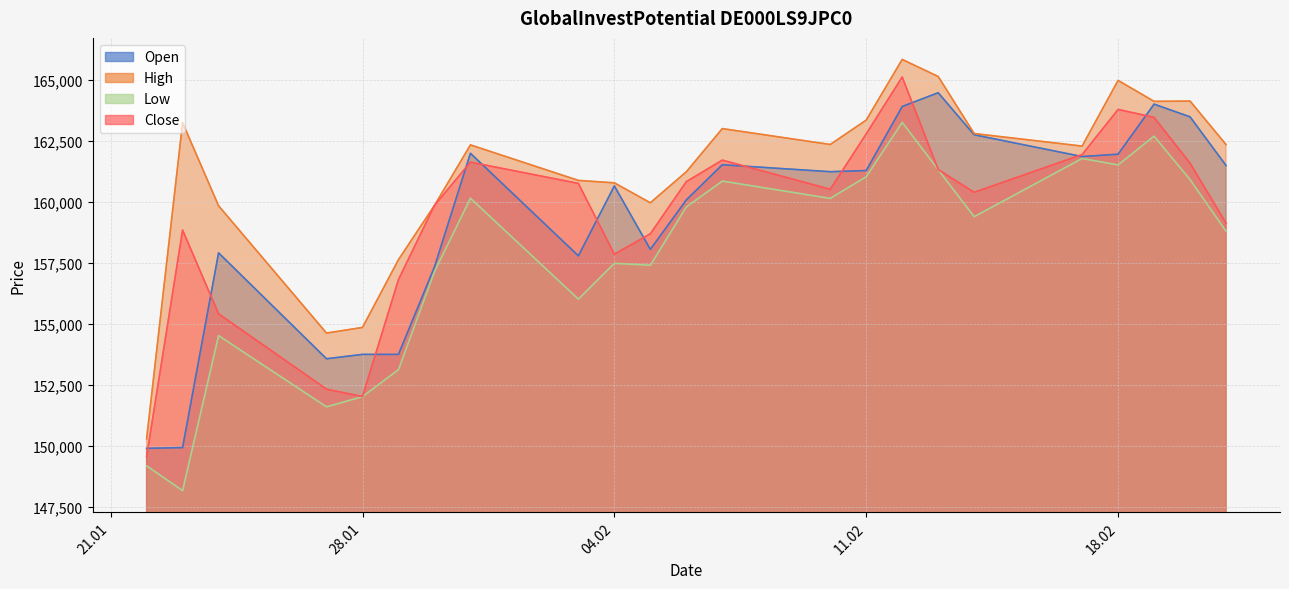

At which category is the sum across all series the highest?

12.02.2025